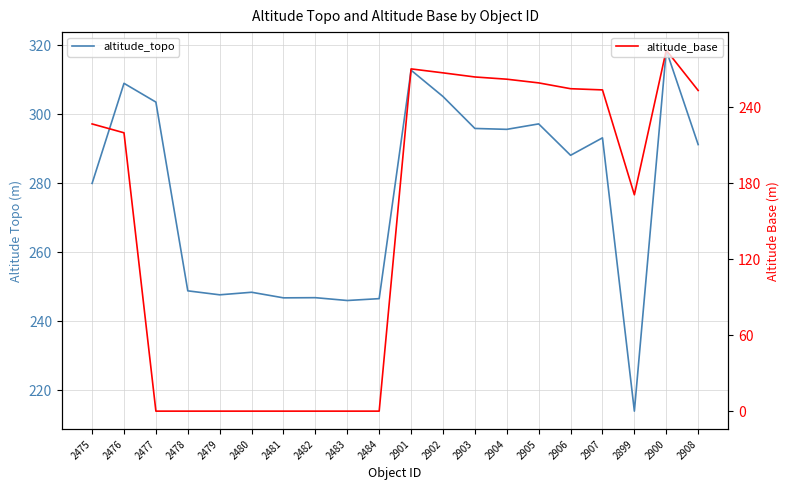

Reading left to right, what are all the values shown in this chart?

altitude_topo: 280.0	309.0	303.6	248.9	247.7	248.4	246.8	246.9	246.1	246.6	312.8	305.2	295.9	295.7	297.2	288.1	293.2	214.0	318.6	291.2
altitude_base: 227.0	220.0	0.0	0.0	0.0	0.0	0.0	0.0	0.0	0.0	270.5	267.4	264.1	262.4	259.4	254.8	253.9	171.0	285.3	253.4